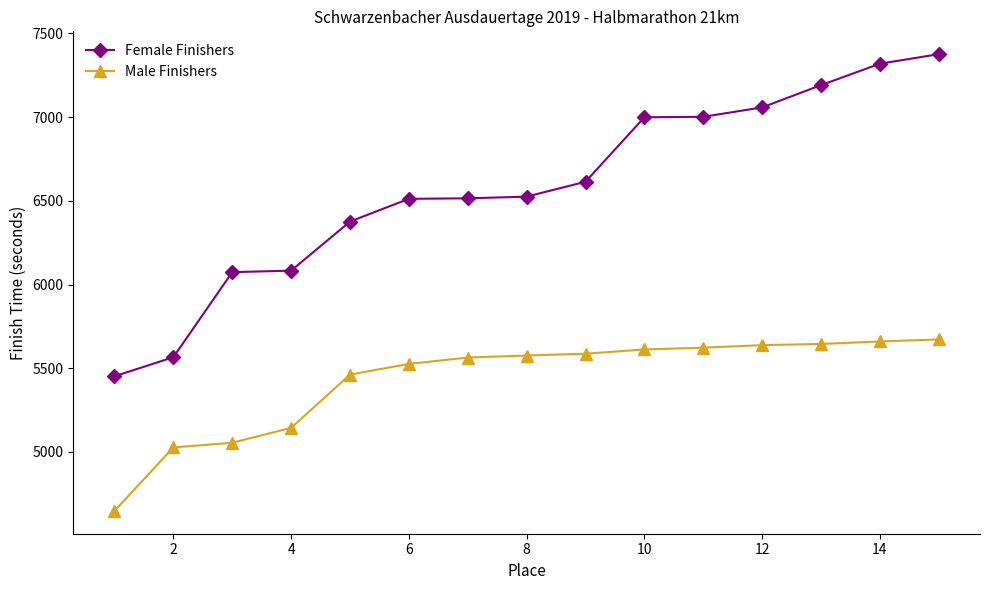

List the series in order of their peak value, lowest first.

Male Finishers, Female Finishers